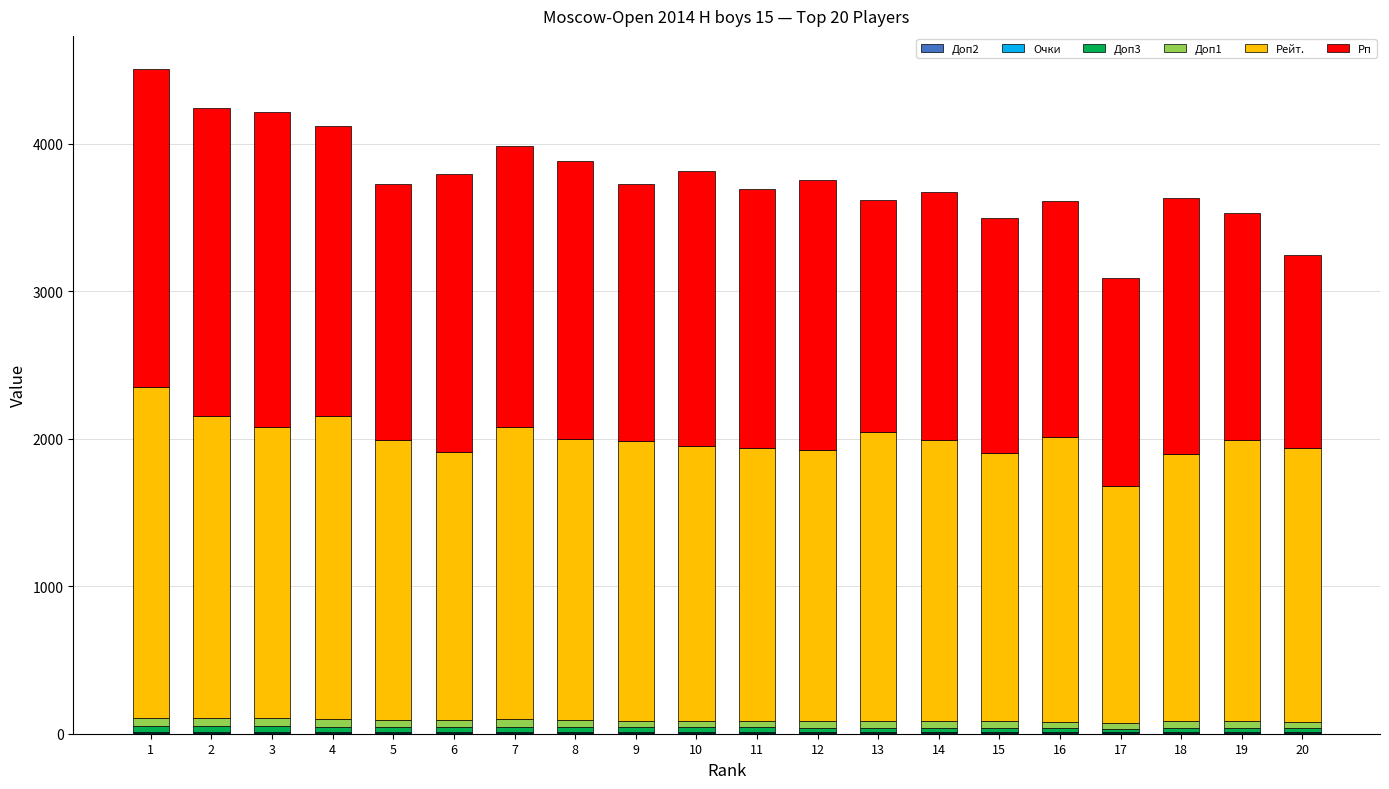

Which series has the largest total across all categories?

Рейт.